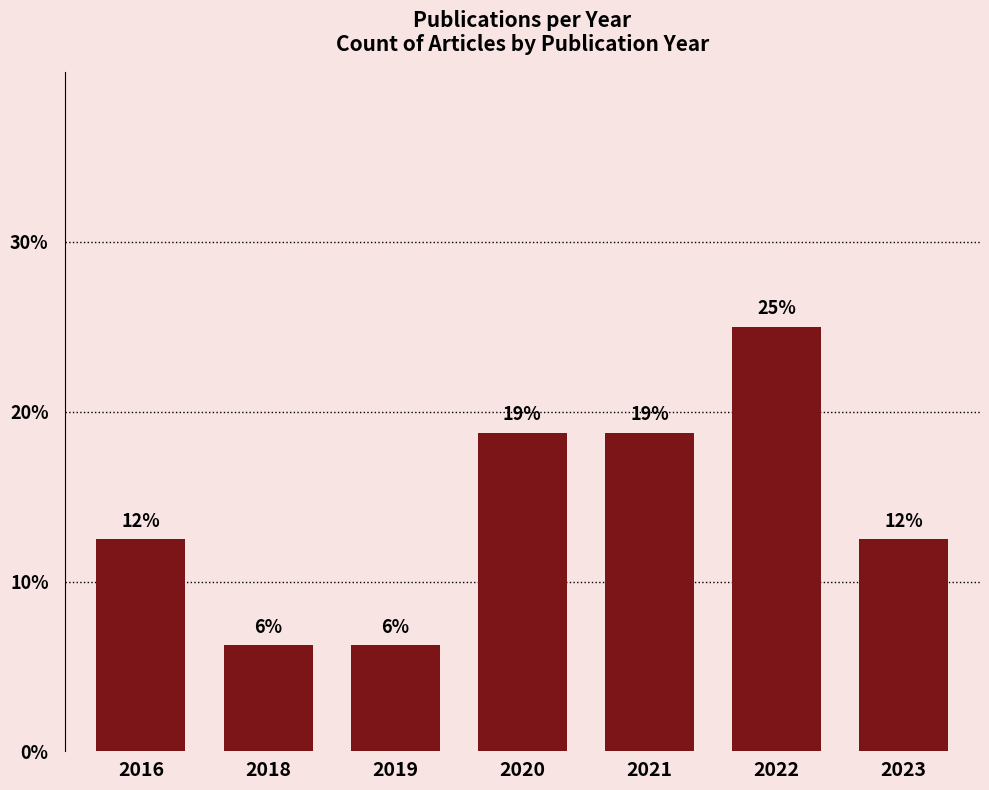

What is the sum of the values at 2020 and 2022?

43.8